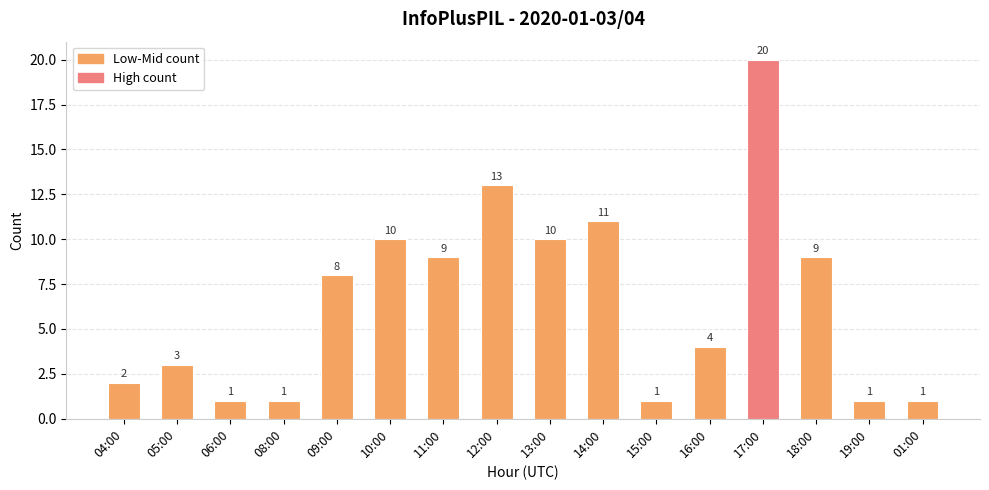

What is the difference between the values at 10:00 and 19:00?

9